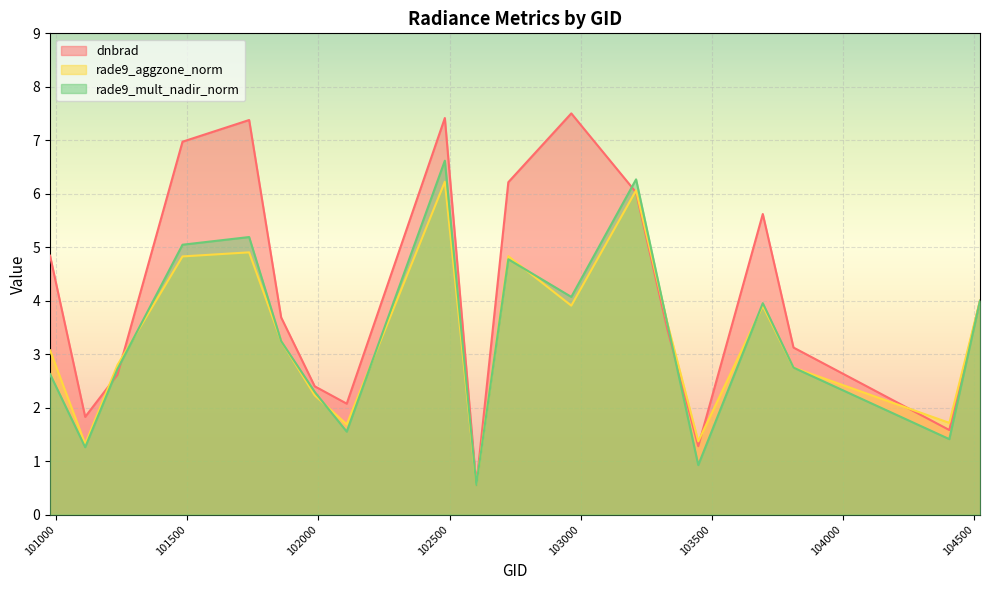

Where is the first local maximum for rade9_aggzone_norm?

101736